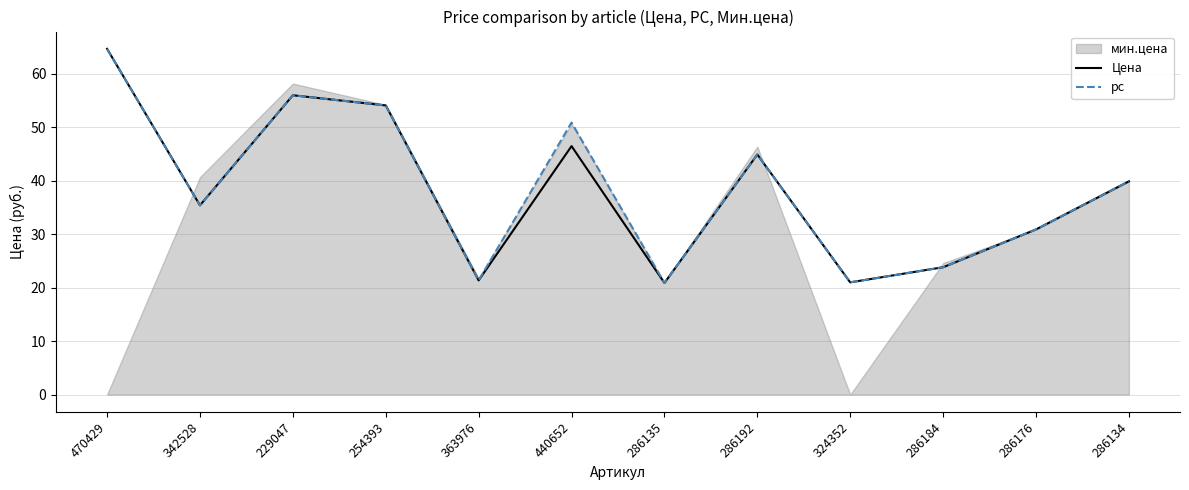

Does the chart have visible grid lines?

Yes